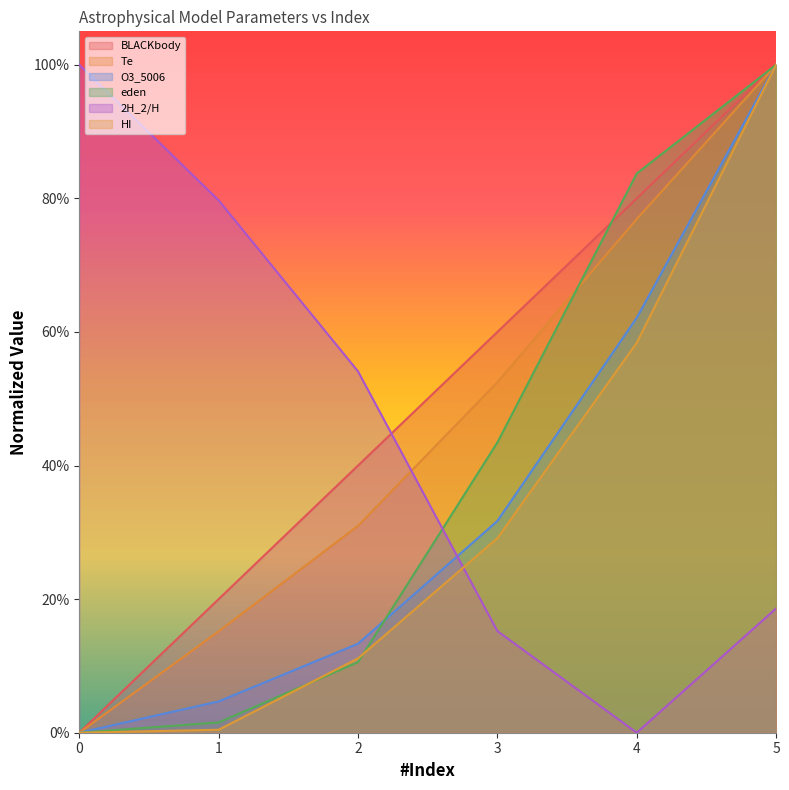

Which series has the largest total across all categories?

BLACKbody